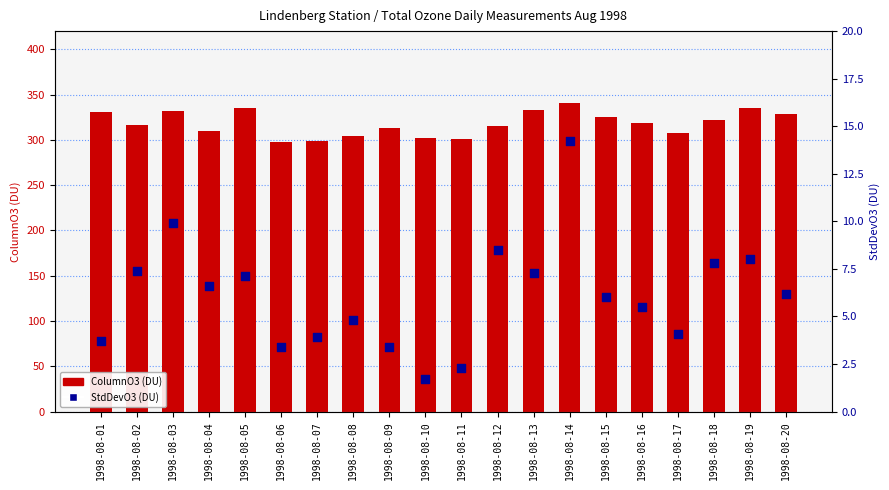

What are all the series names shown in the legend?

ColumnO3, StdDevO3